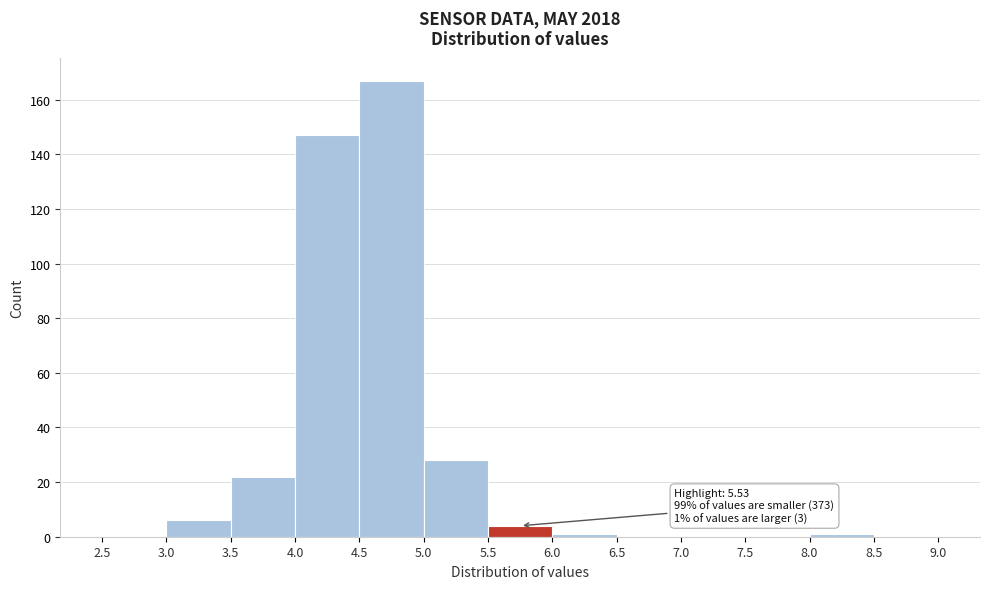

Which range on the x-axis has the tallest bar?

4.5 to 5.0